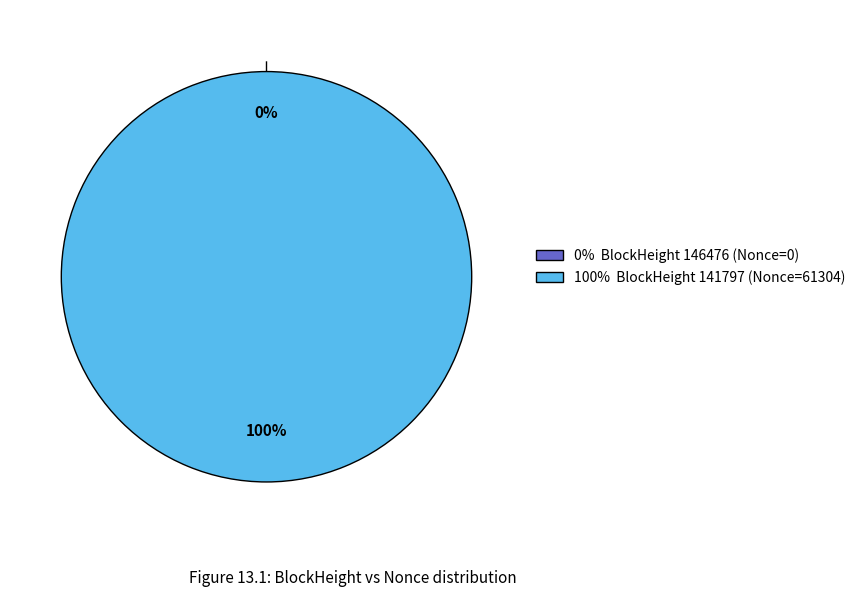

Count the number of slices in the pie.

2